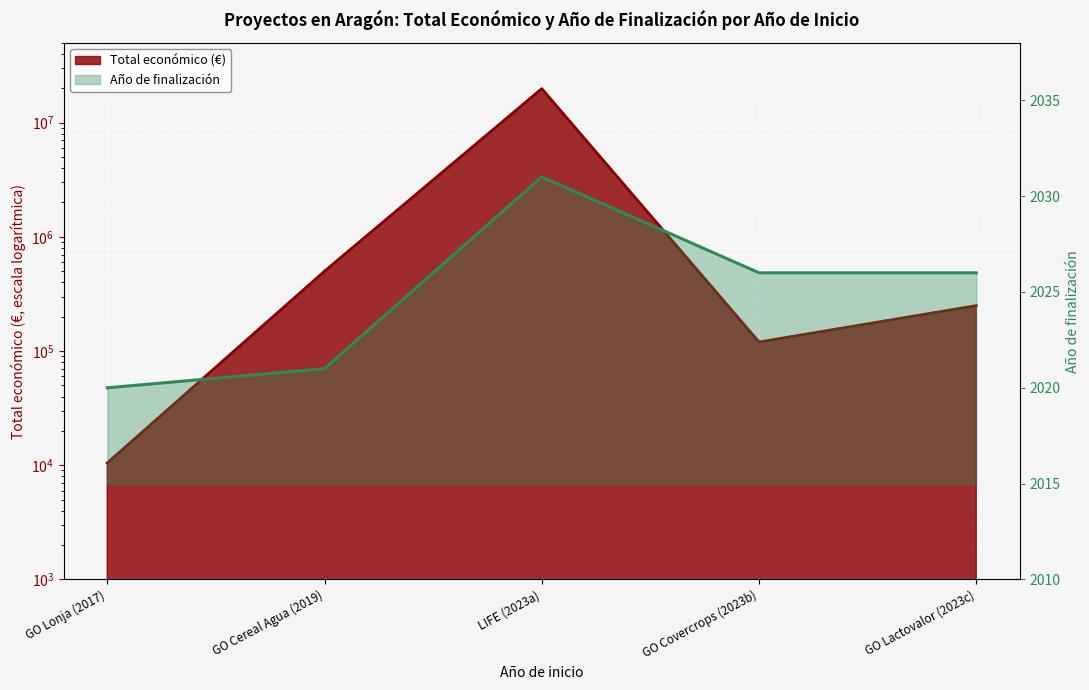

True or false: Año de finalización and Total económico cross at least once.

False